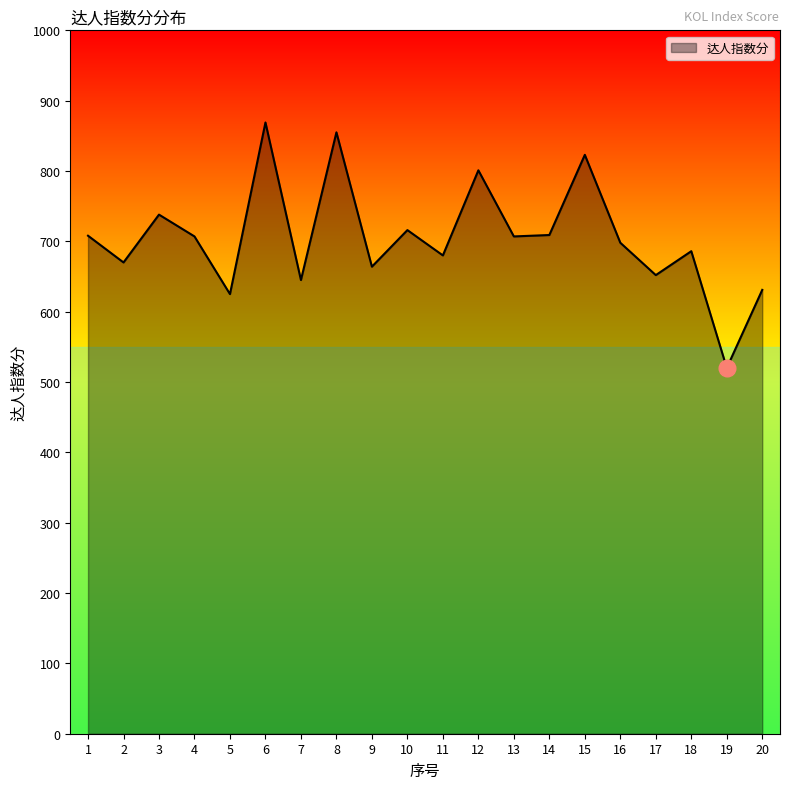

What is the greatest value displayed?

869